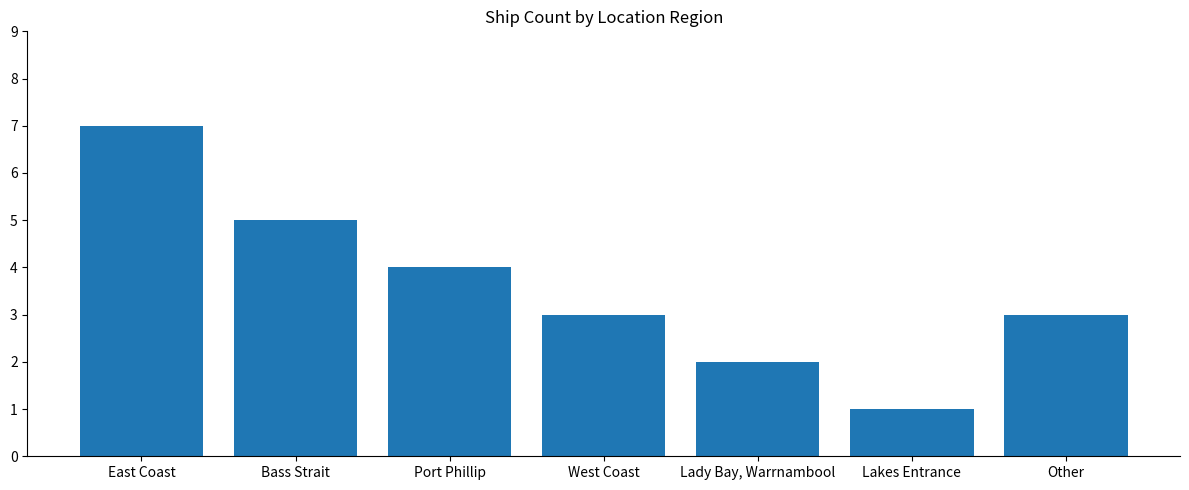

Between Bass Strait and Other, which is larger?

Bass Strait